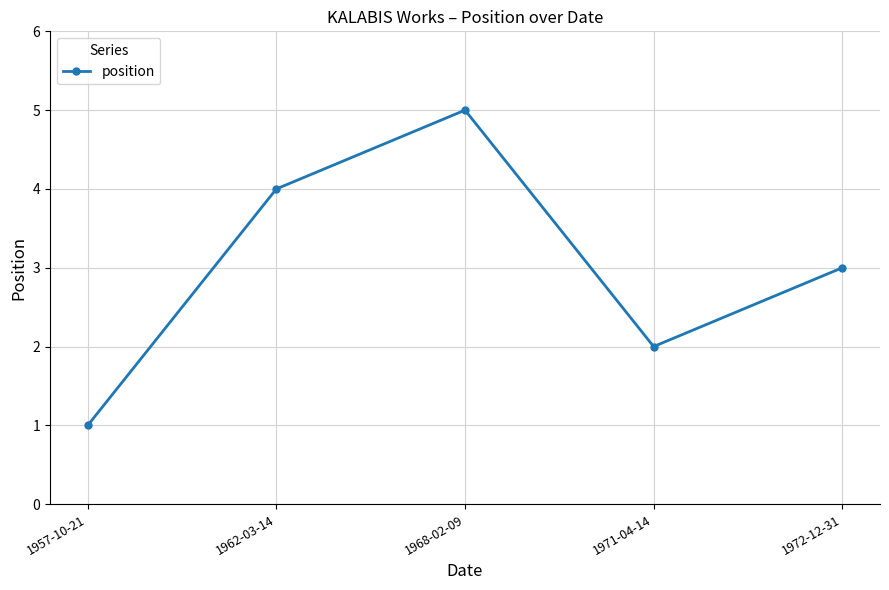

What is the difference between the values at 1968-02-09 and 1962-03-14?

1